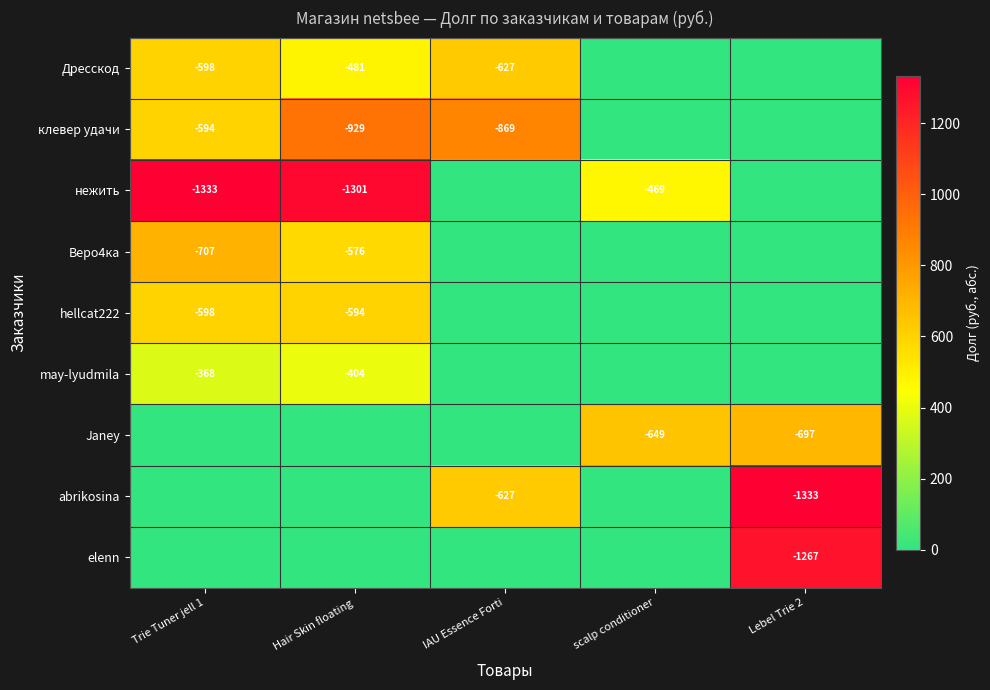

Is it true that нежить equals -1301 at Hair Skin floating?

True